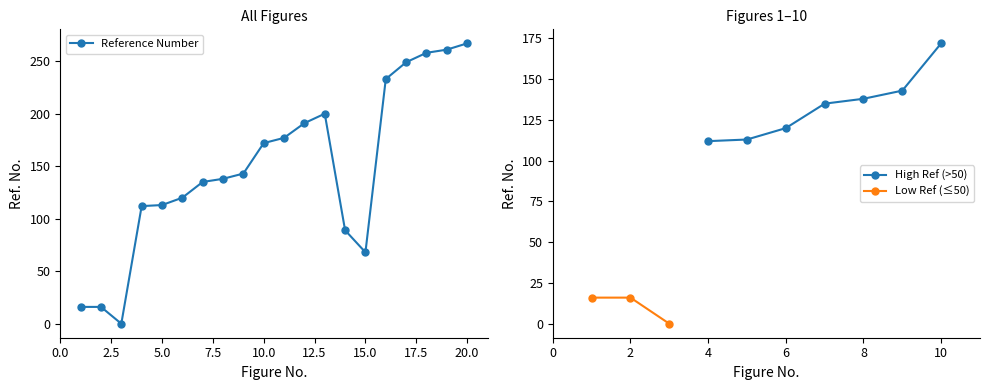

Where does the data first go above 143?

10